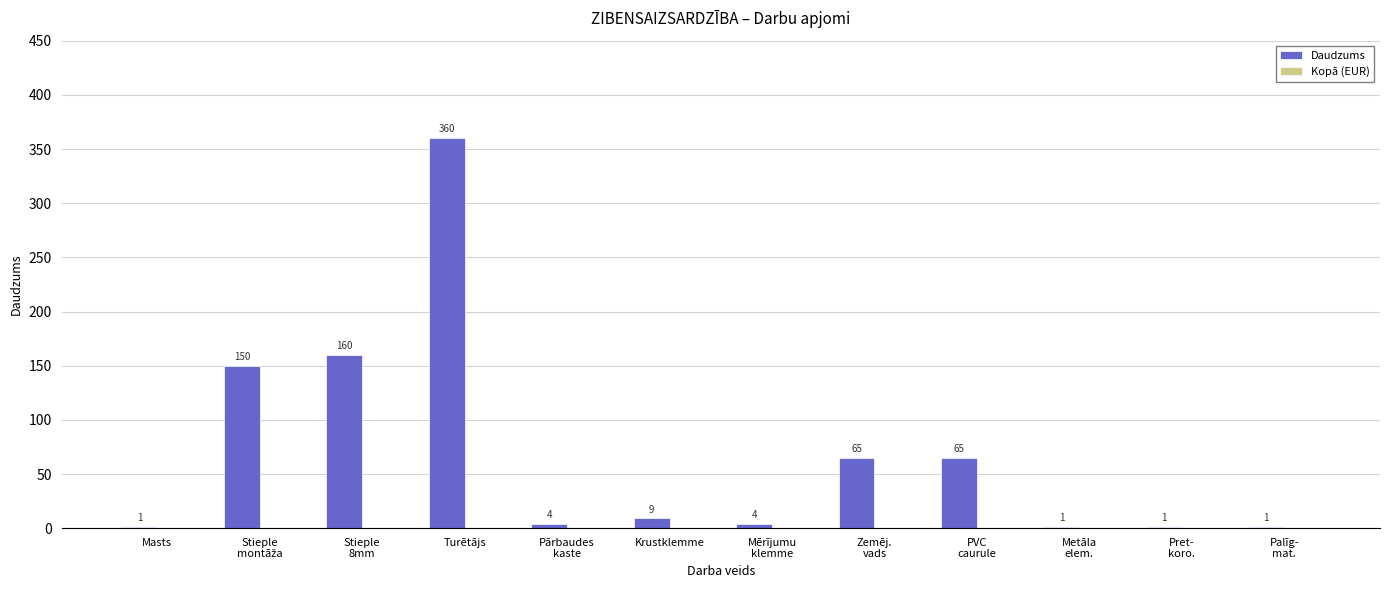

Are the bars grouped side by side (vs. stacked)?

No